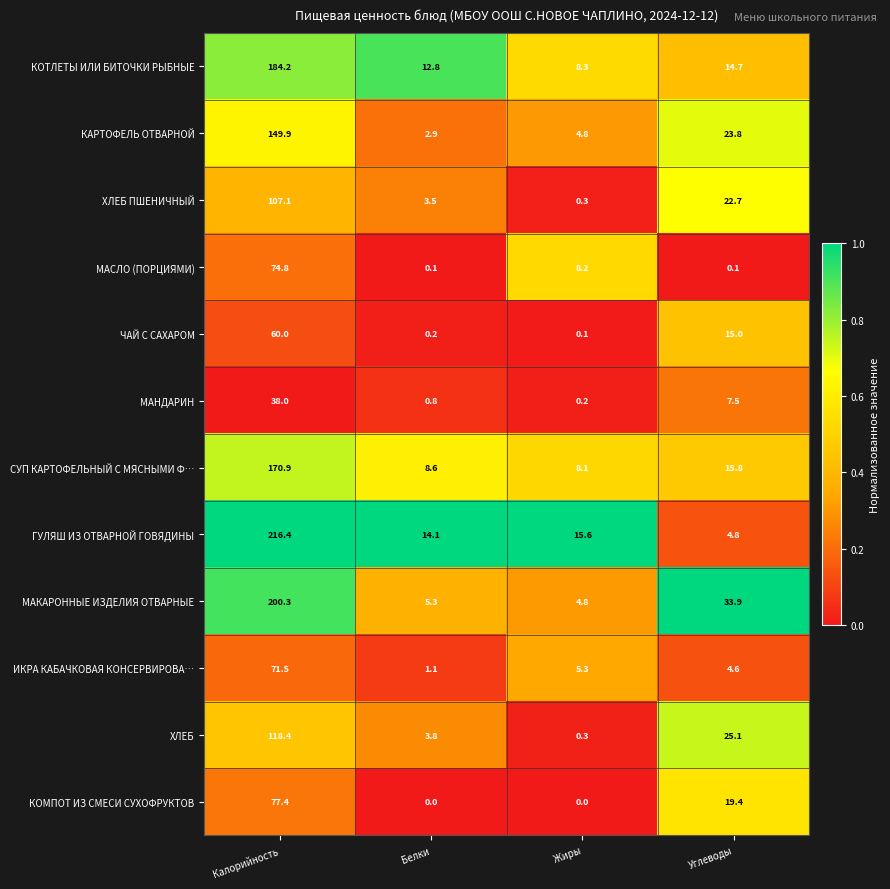

What is the average value of the ХЛЕБ series?

36.9